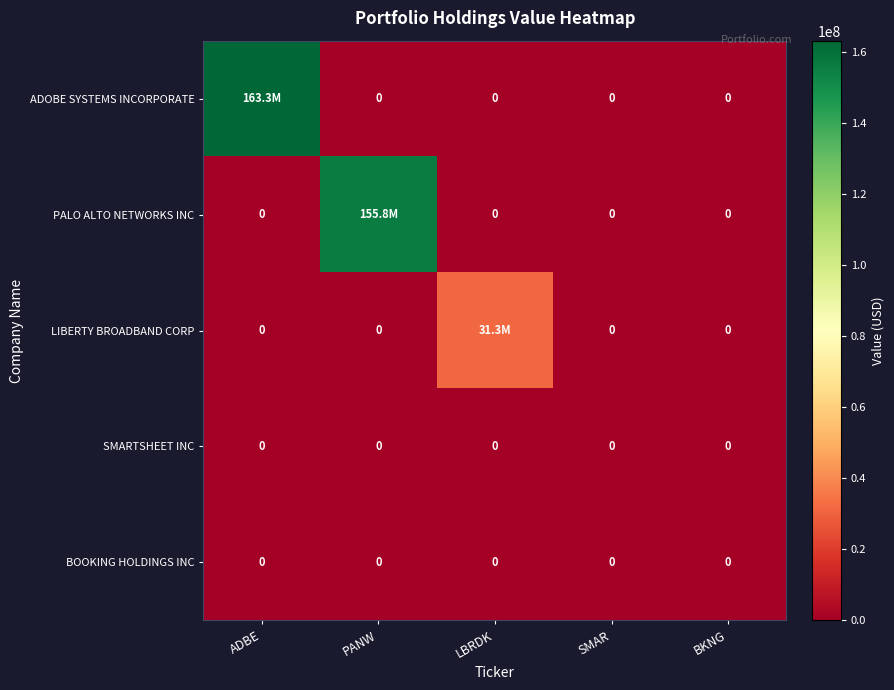

At which category is the sum across all series the highest?

ADBE